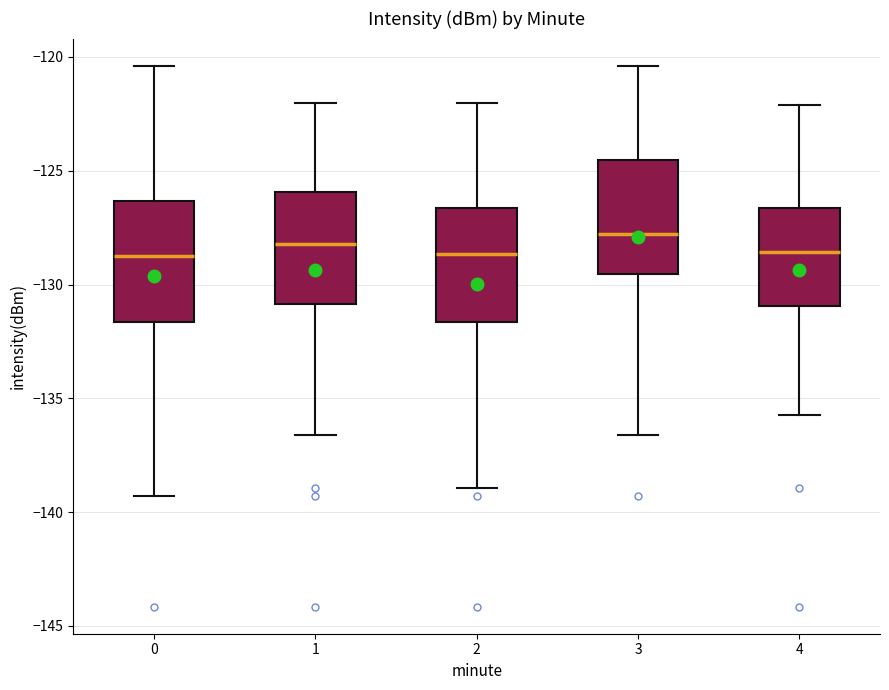

Where is the lower edge of the box at x = 4 on the y-axis? The values are not printed on the chart, so give them approximately, as read against the axis.

-131.0